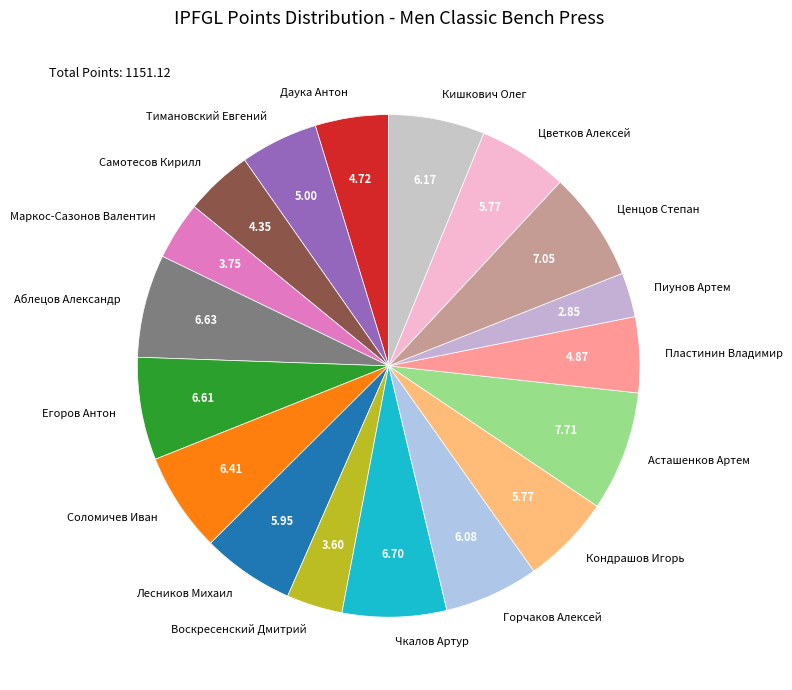

True or false: Соломичев Иван accounts for 14% of the total.

False